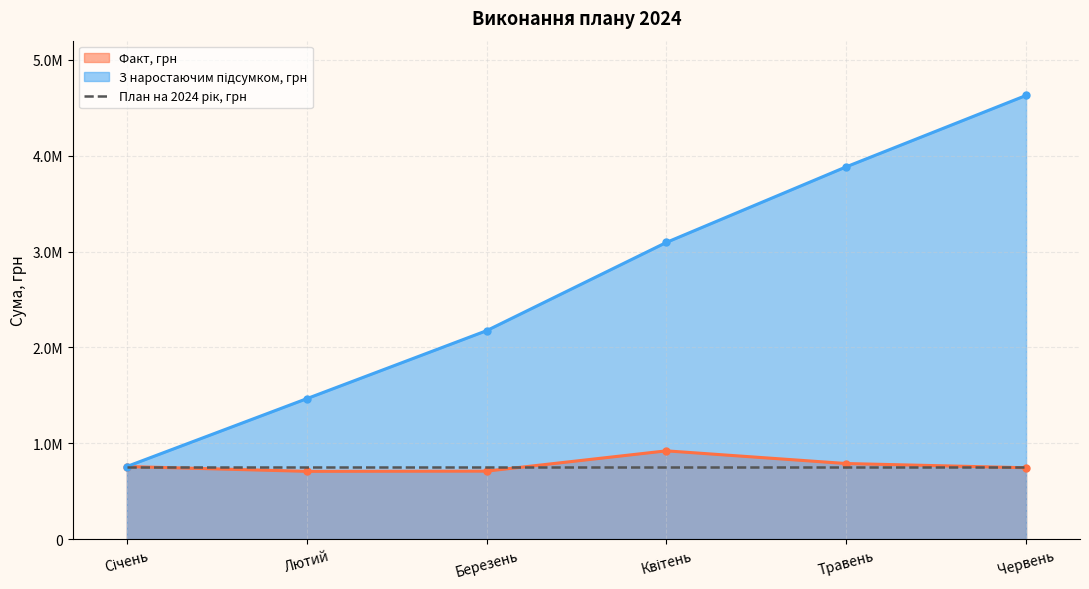

At which category does the chart reach its minimum across all series?

Лютий